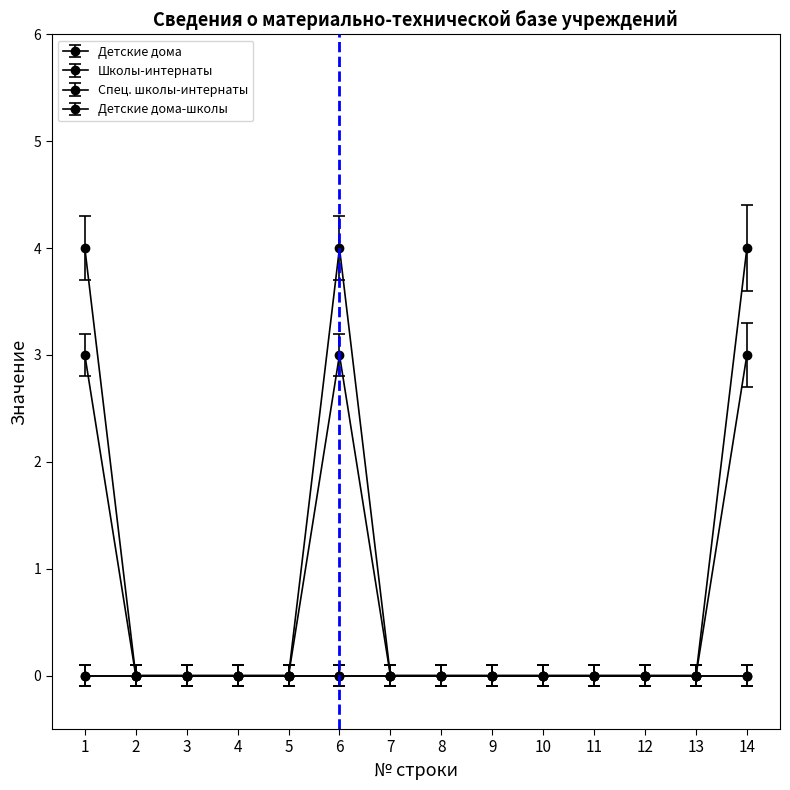

Does the chart have visible grid lines?

No